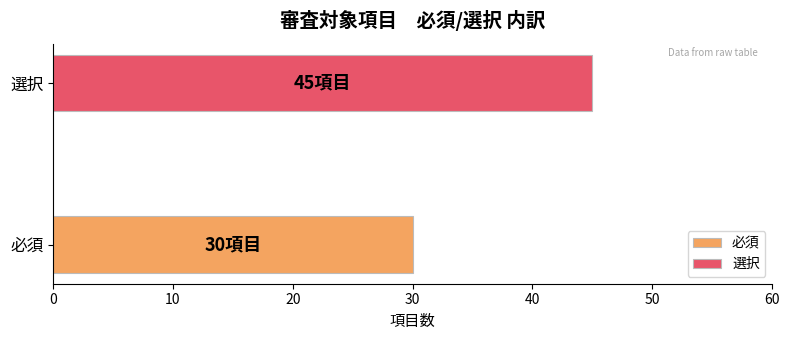

True or false: the data shows 45 at 1.

True